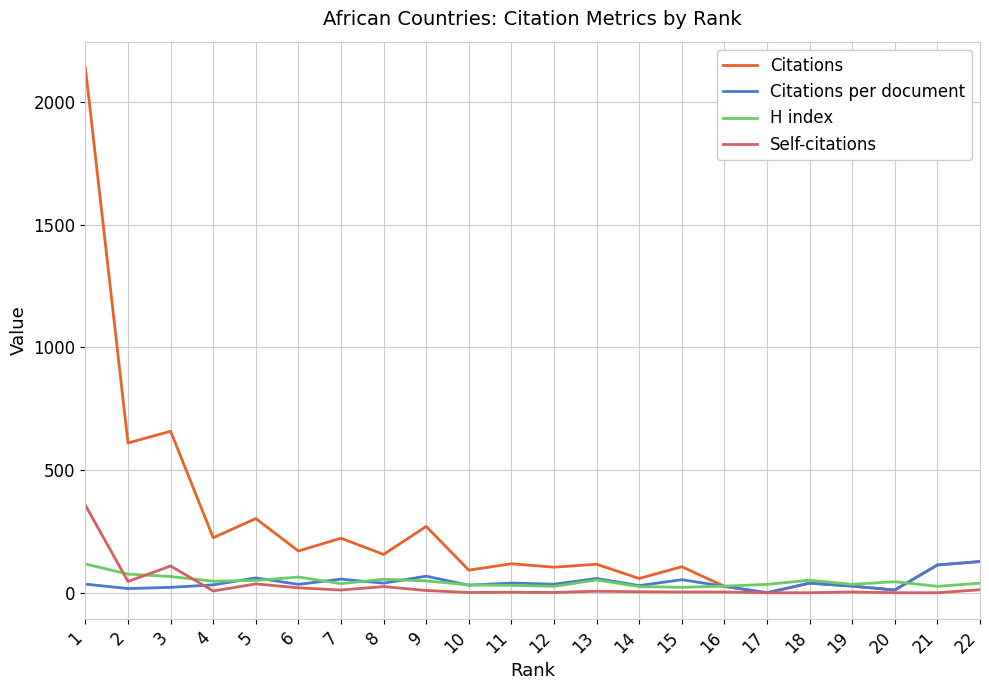

Which series has the largest total across all categories?

Citations